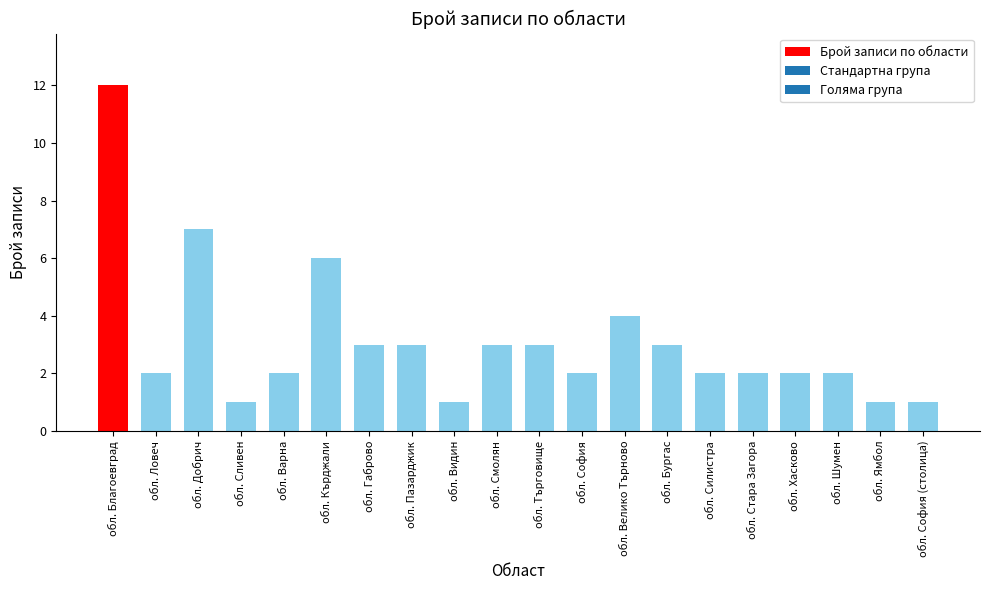

Count the number of categories in the chart.

20